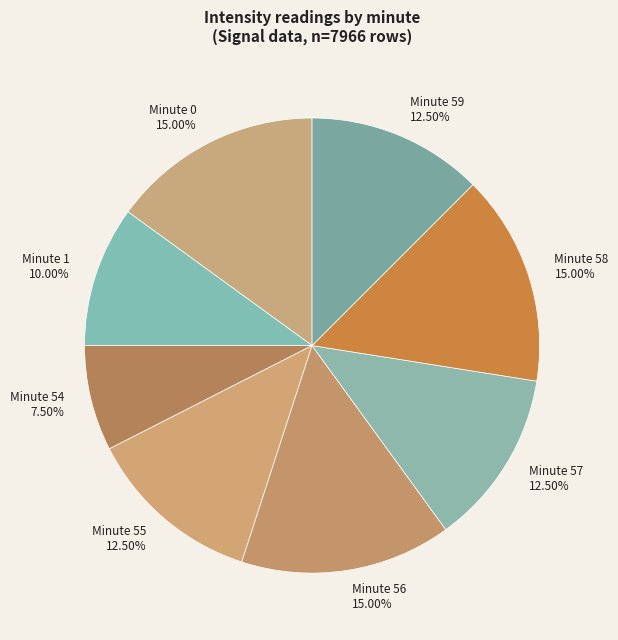

Which slice is the smallest?

Minute 54